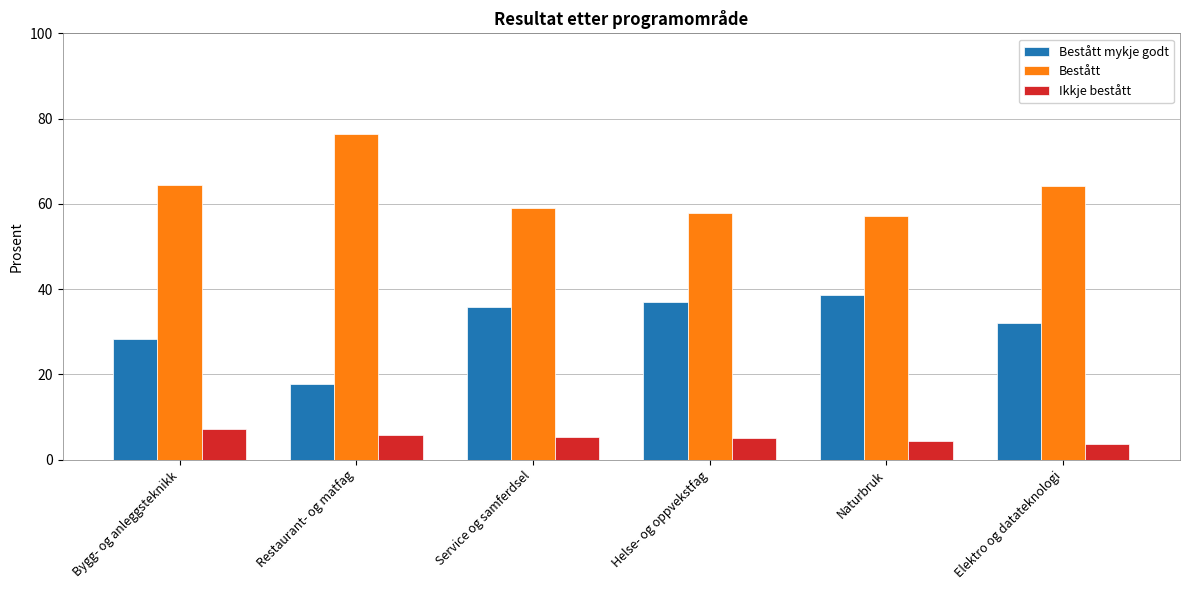

At which label does Bestått mykje godt reach its minimum?

Restaurant- og matfag